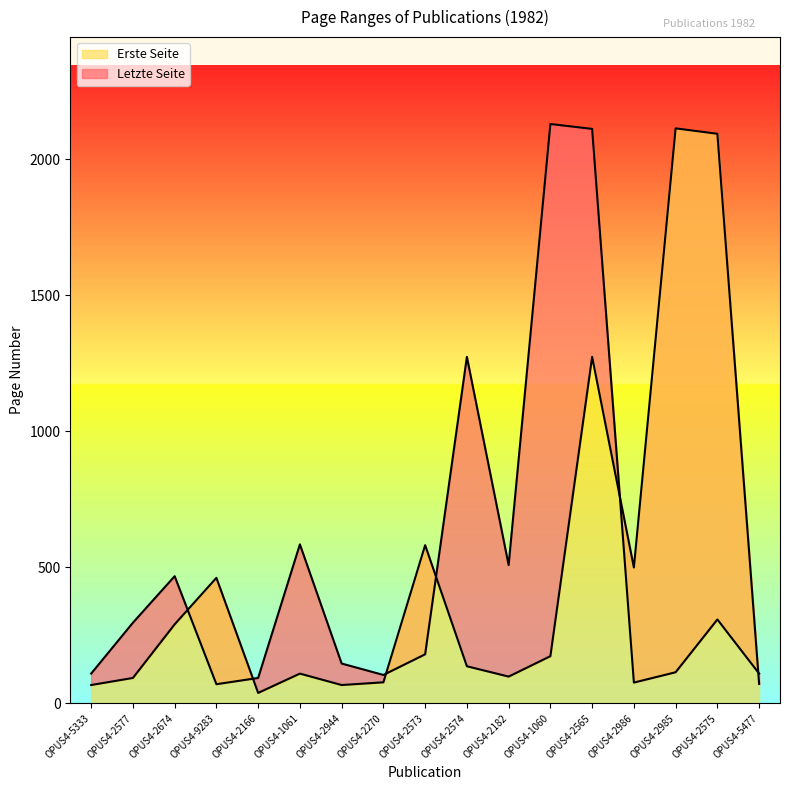

At OPUS4-2674, list the series in order from largest to smallest.

Letzte Seite, Erste Seite